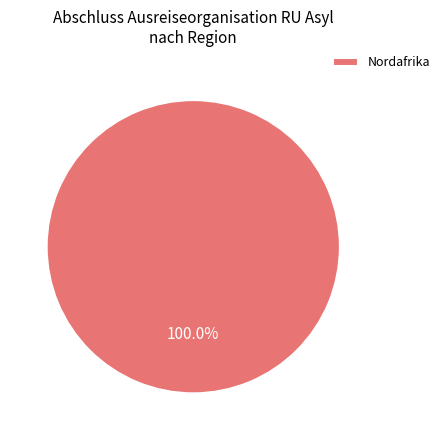

The Nordafrika slice represents 90% of the pie. True or false?

False